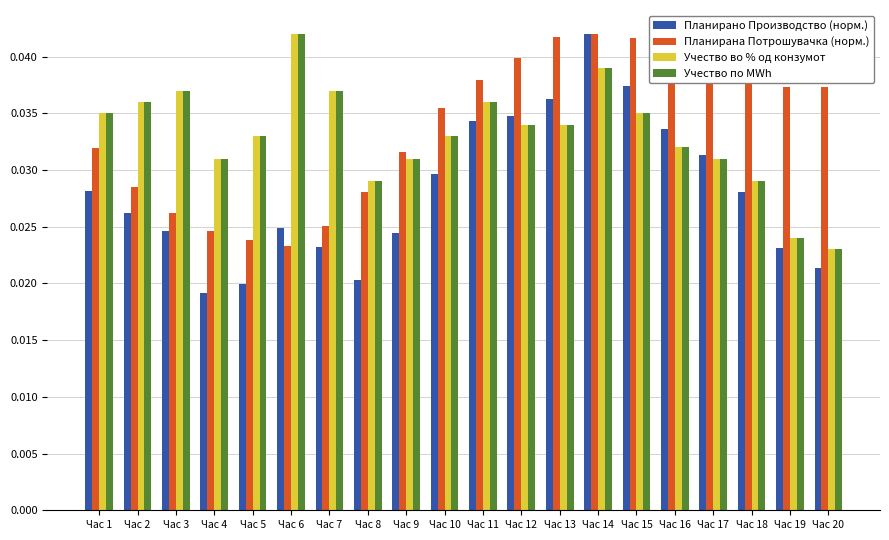

At how many categories does at least one series exceed 0?

20